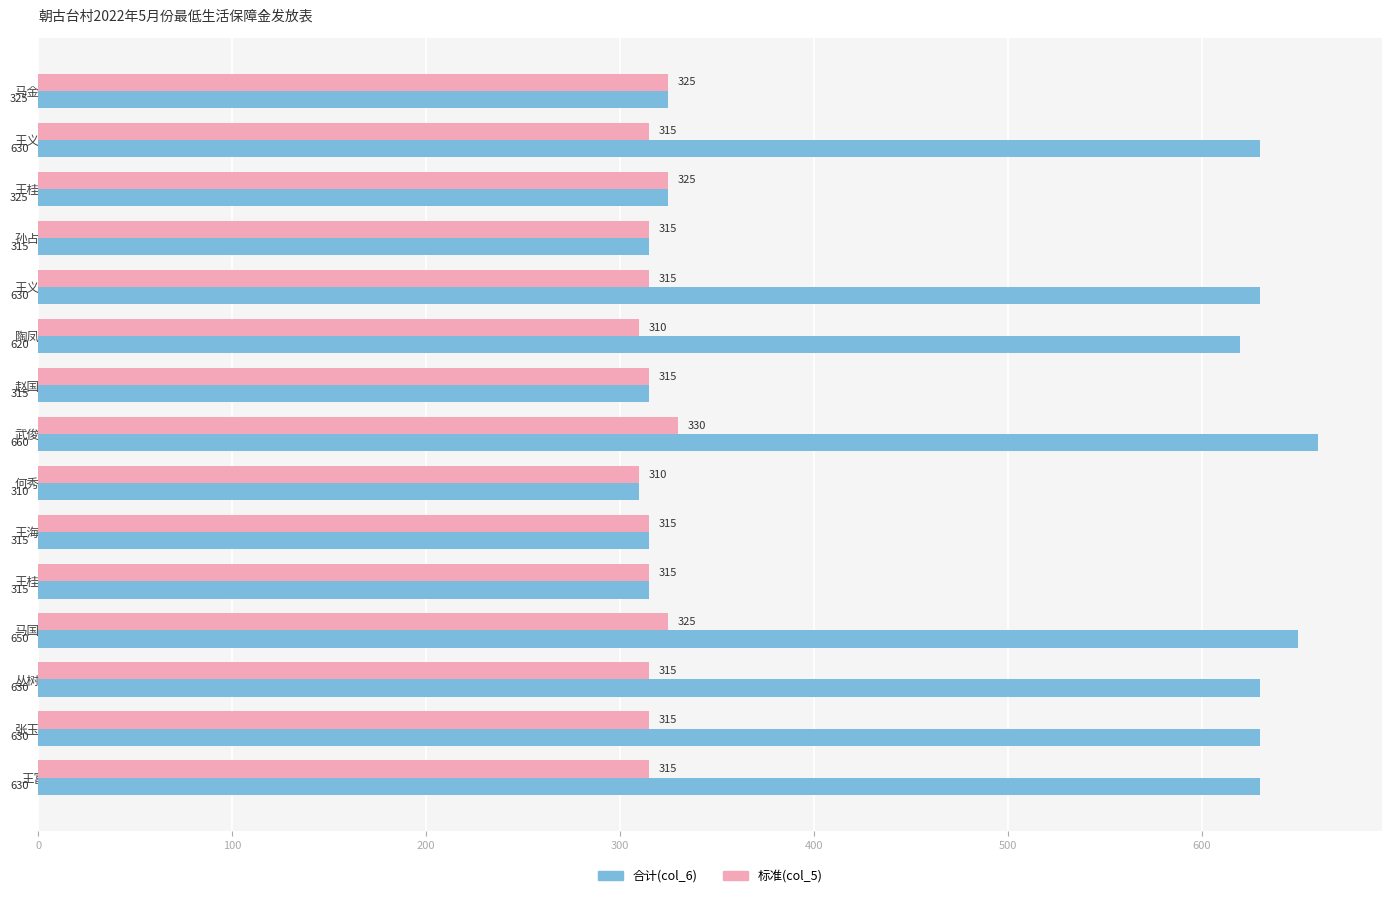

What is the difference between the second highest and minimum values in the 标准(col_5) series?

15